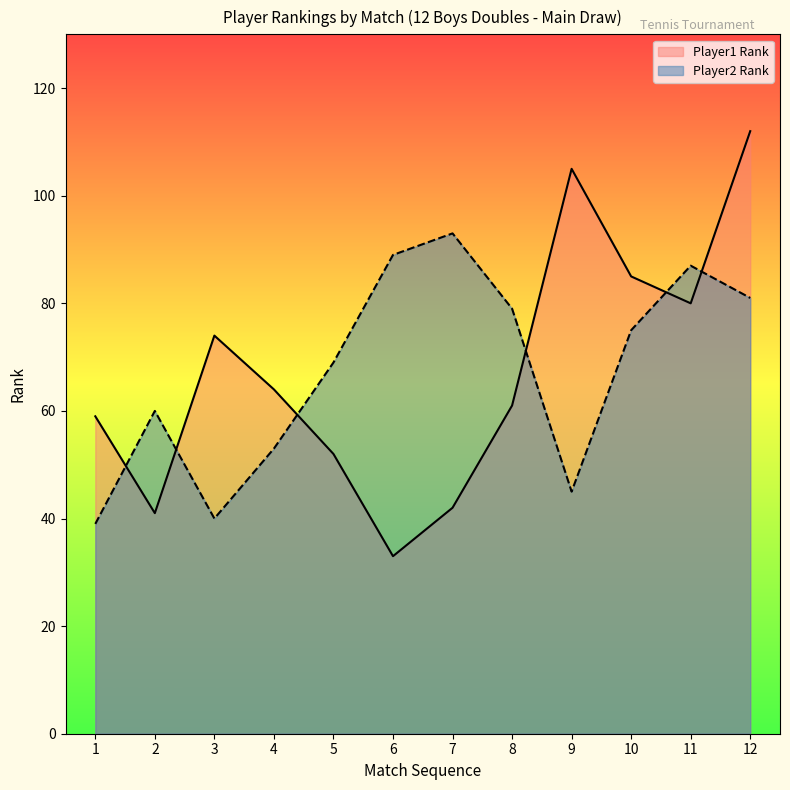

Reading left to right, extract all data points from this chart.

Player1 Rank: 59	41	74	64	52	33	42	61	105	85	80	112
Player2 Rank: 39	60	40	53	69	89	93	79	45	75	87	81